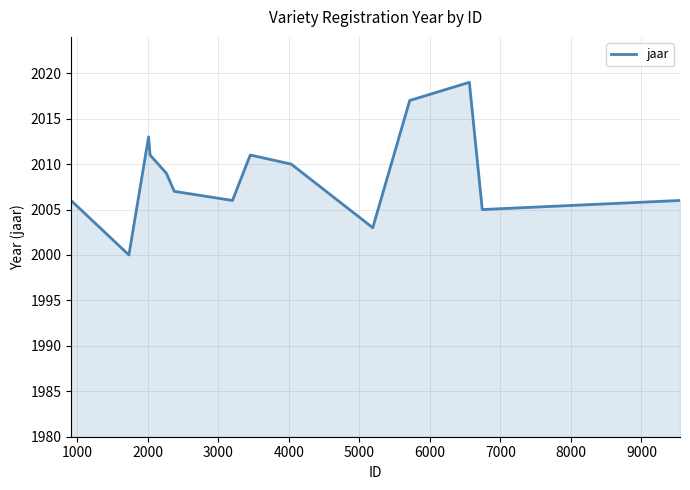

What is the maximum value shown in the chart?

2019